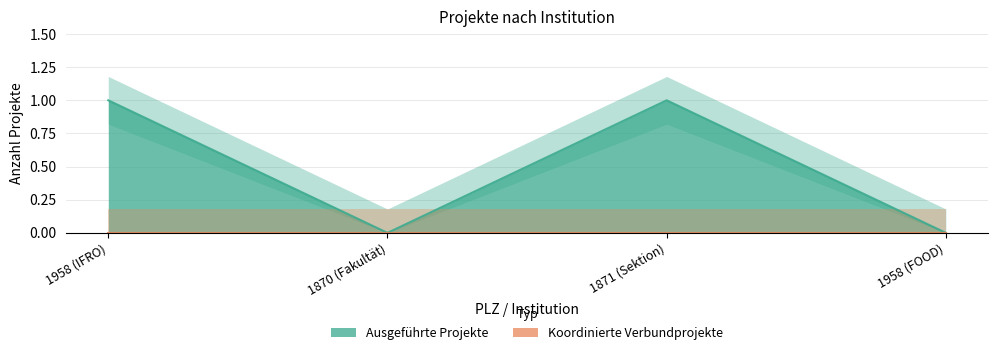

True or false: there are more than 0 points higher than both neighbors.

True